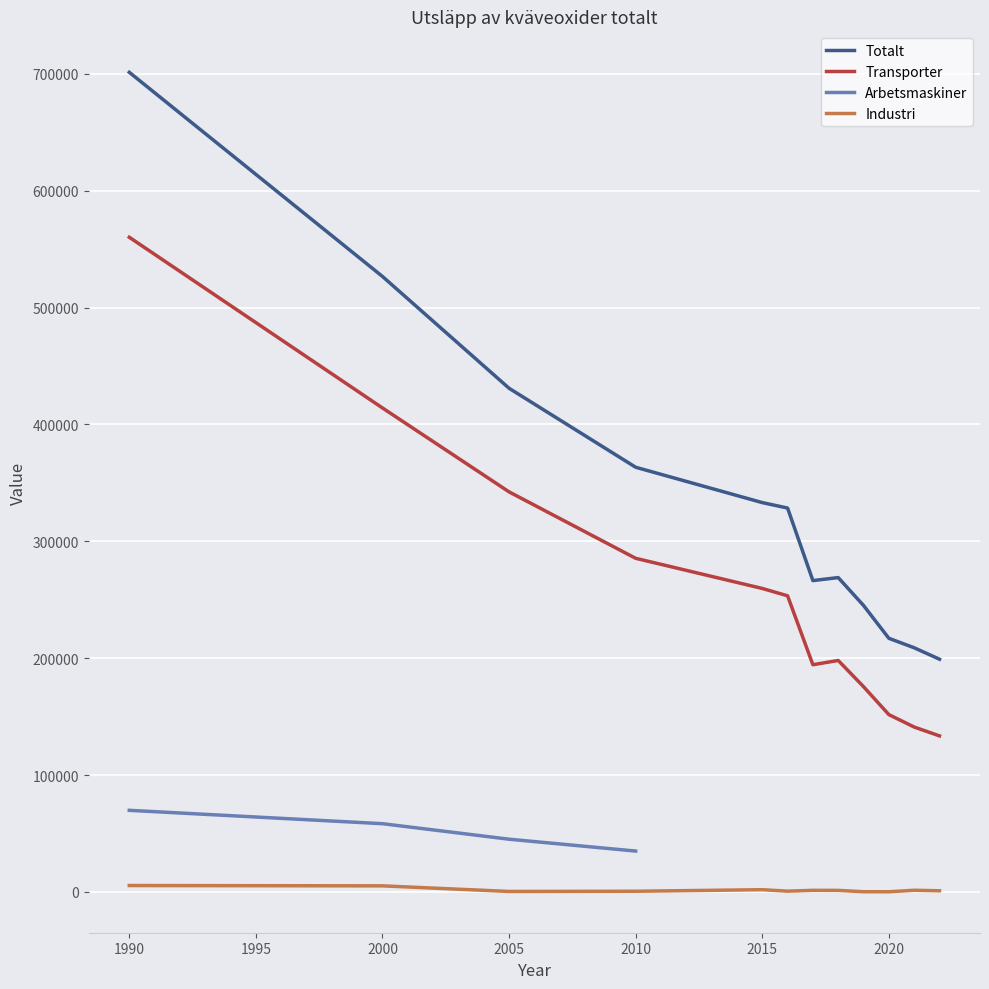

True or false: Industri and Totalt intersect in this chart.

False